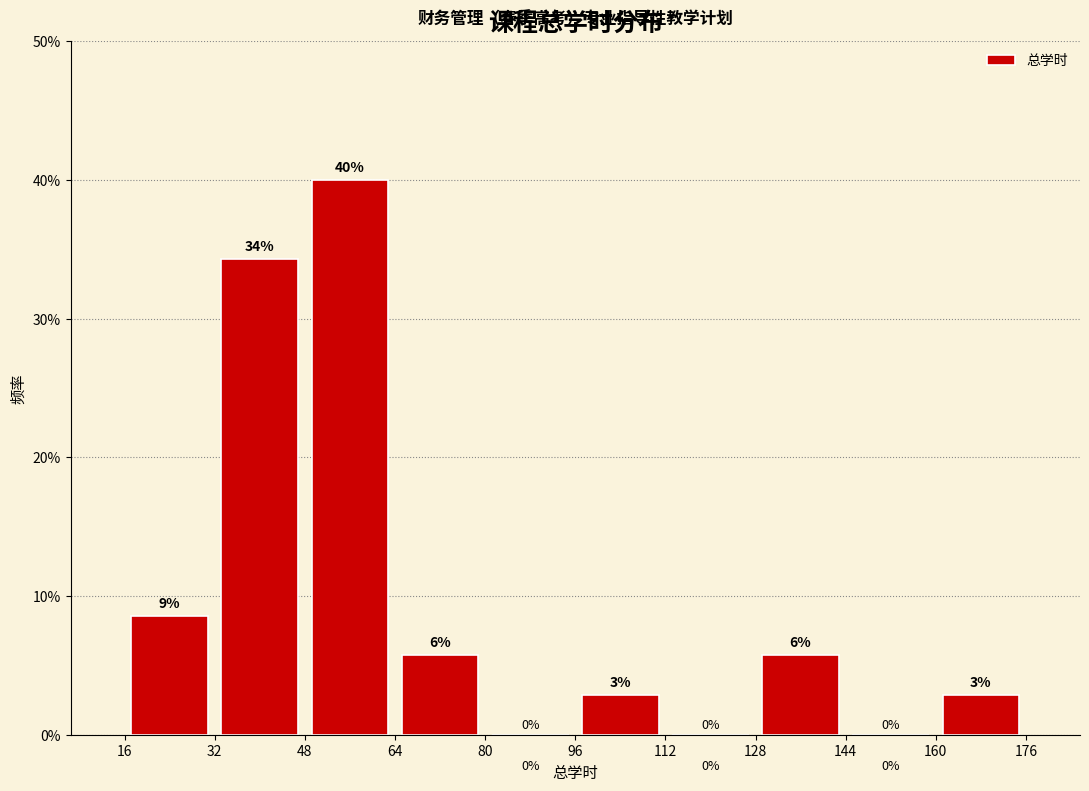

Which range on the x-axis has the tallest bar?

48 to 64